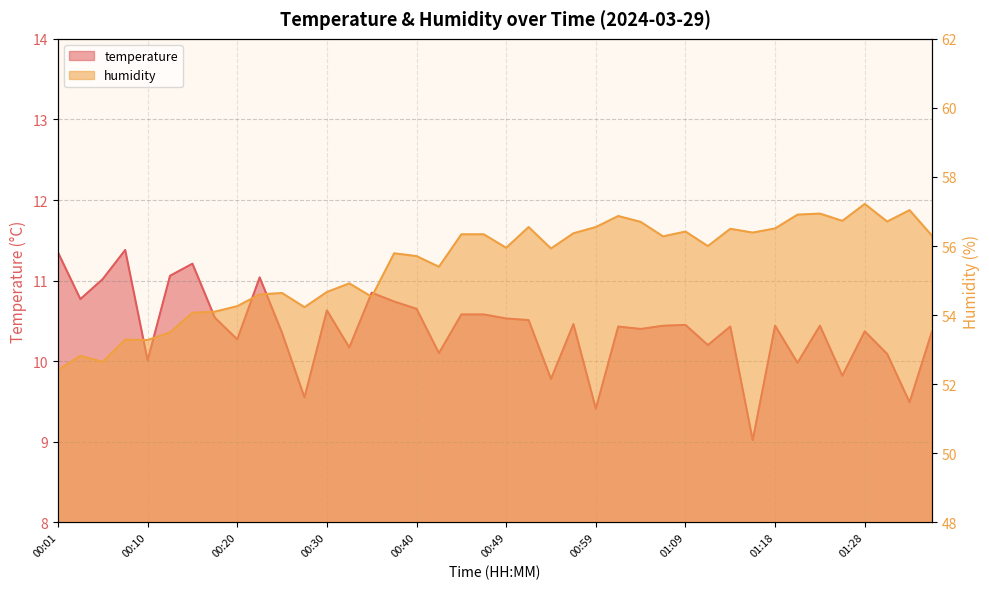

Which has a higher value, 00:01 or 00:37?

00:01